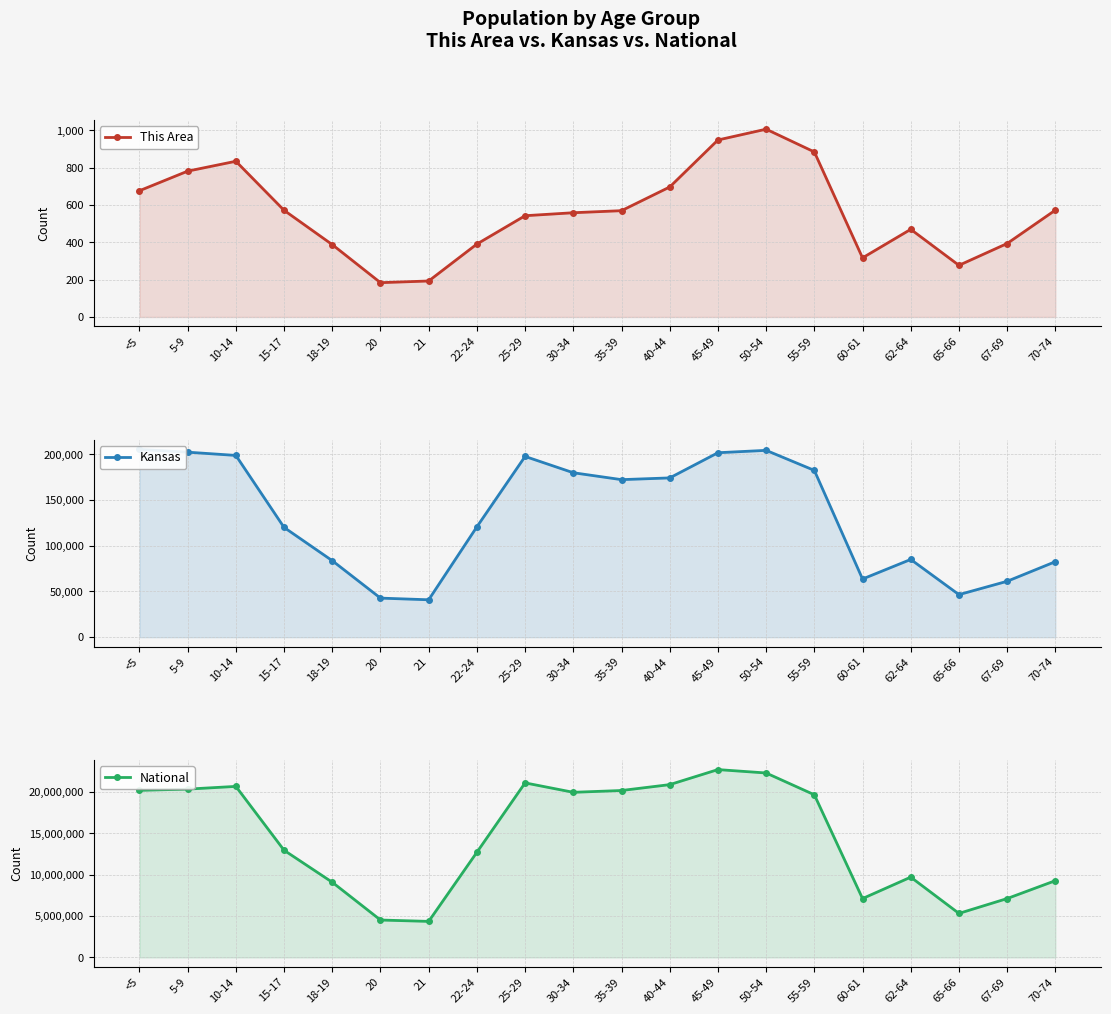

True or false: Kansas has a value of 83705 at 18-19.

True